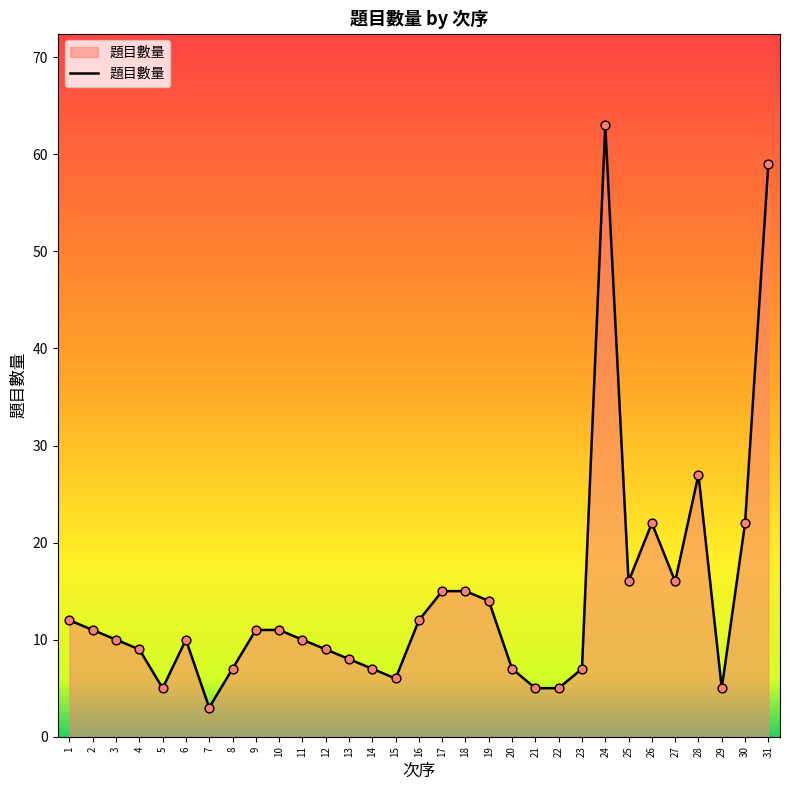

Which has a higher value, 24 or 19?

24